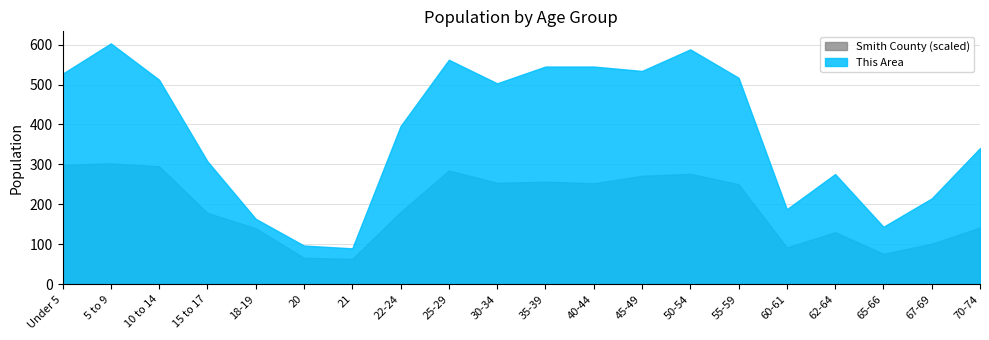

At which category is the sum across all series the highest?

5 to 9